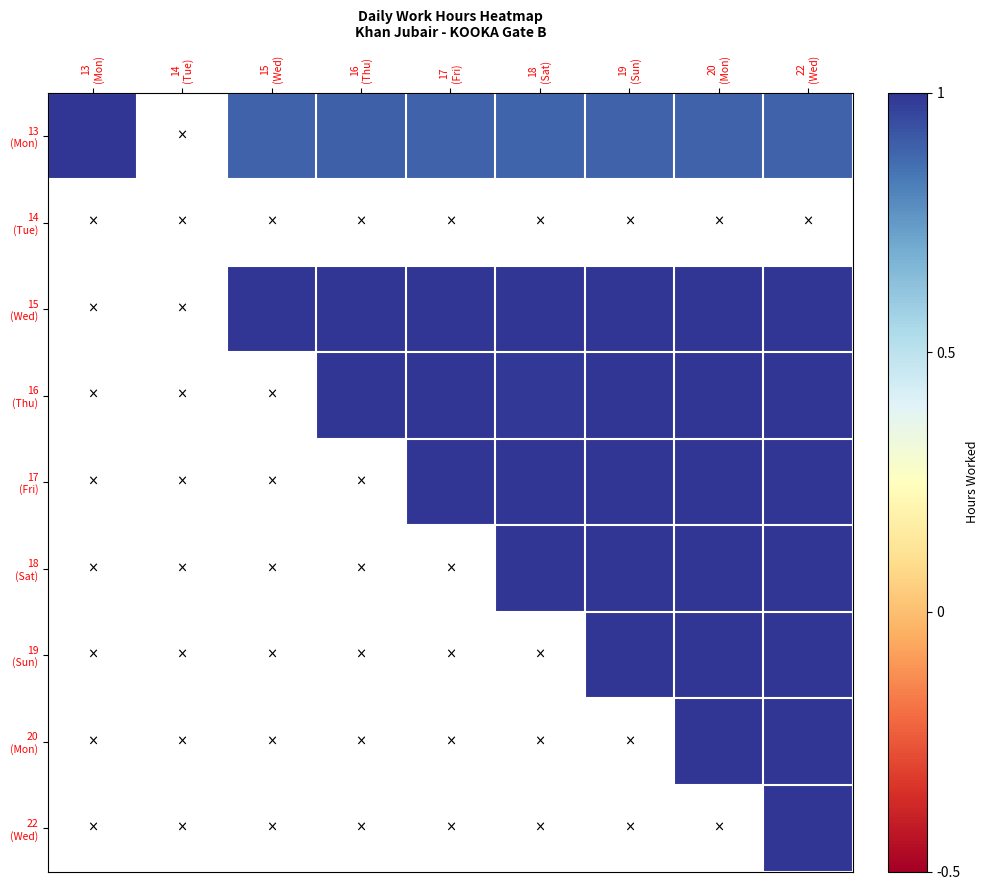

Count the number of categories in the chart.

9